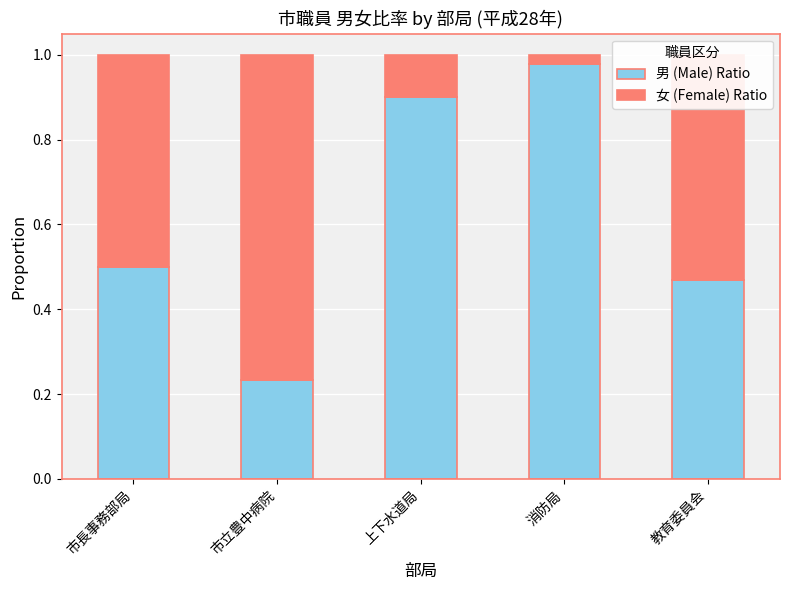

At which label is 男 (Male) Ratio closest to 0?

市立豊中病院